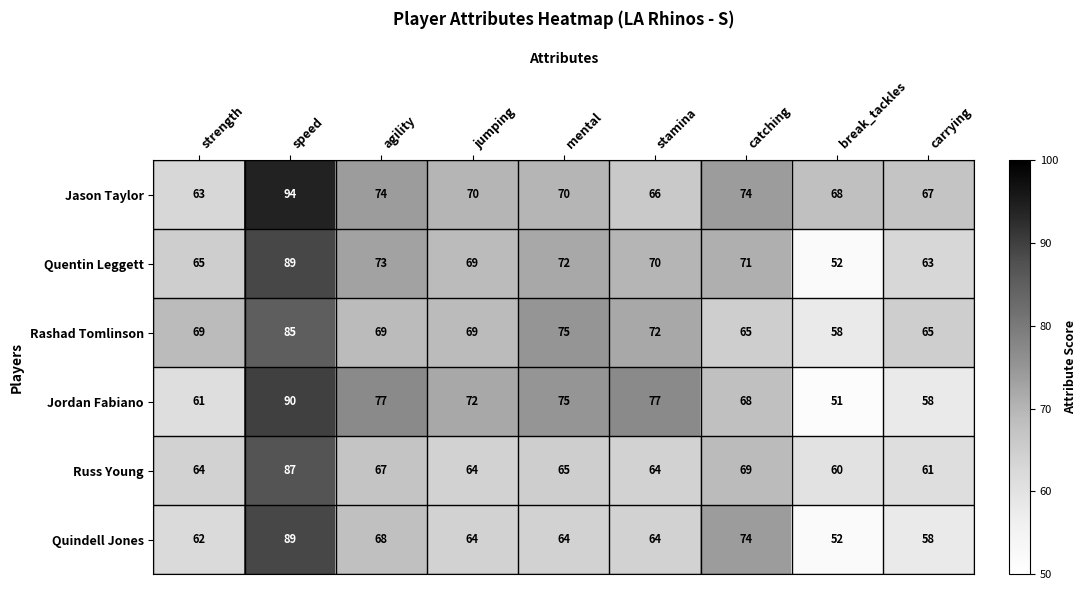

What is the approximate value of Jordan Fabiano at strength, to the nearest 10?

60